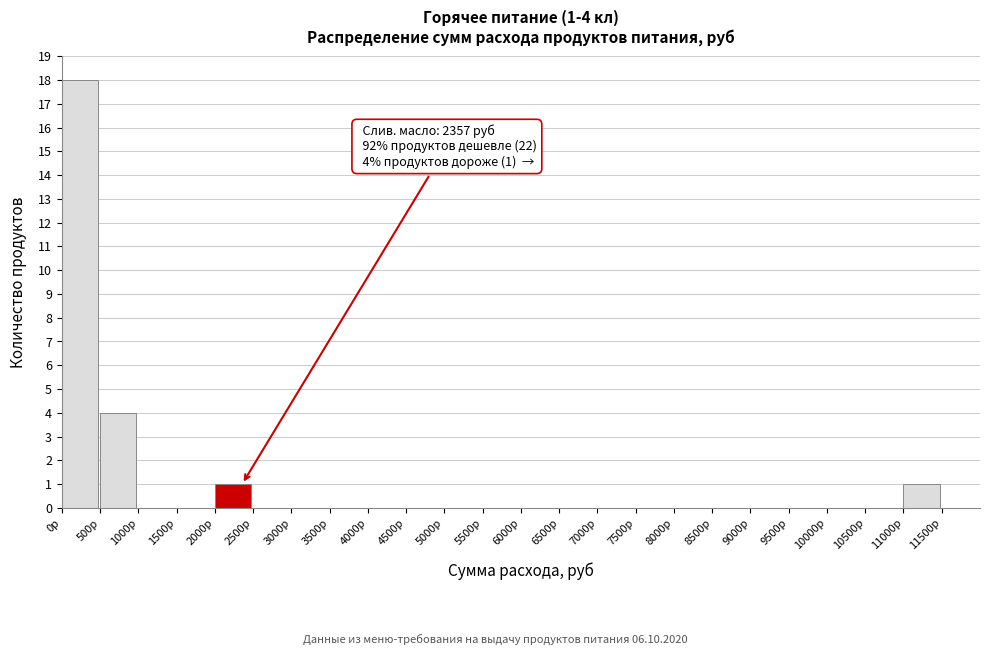

Which range on the x-axis has the tallest bar?

0 to 500